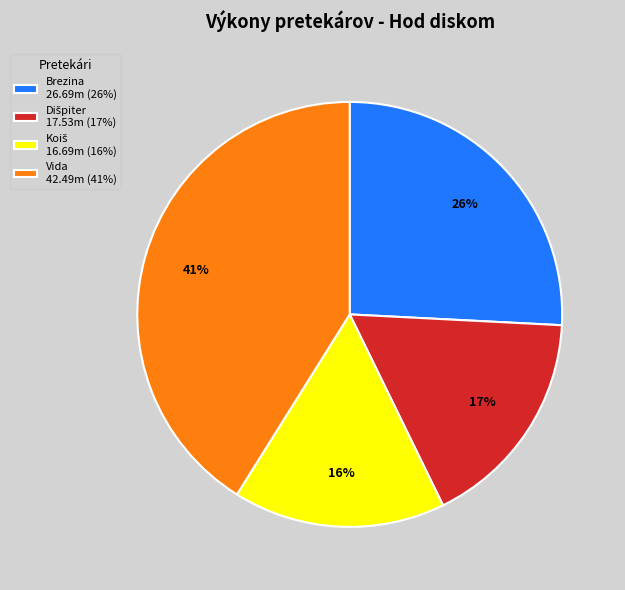

To the nearest percent, what is the difference between the largest and smallest slice percentages?

25%